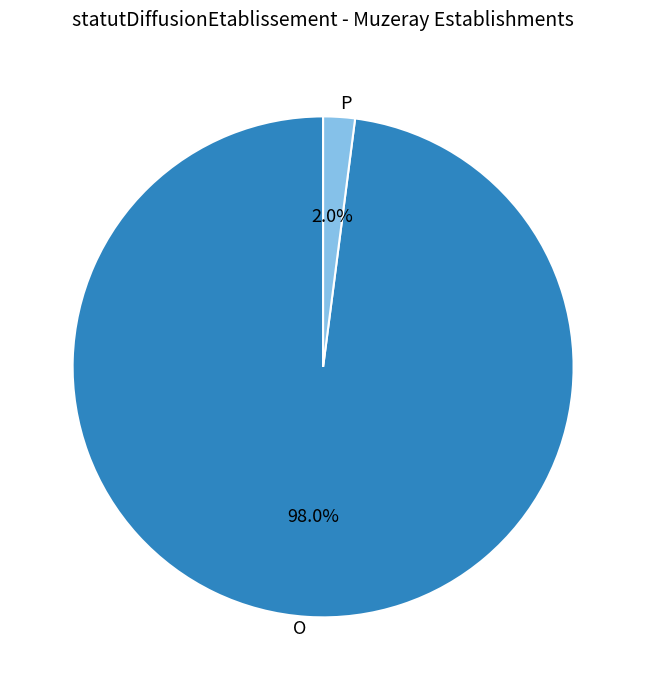

Rank the categories by value from lowest to highest.

P, O